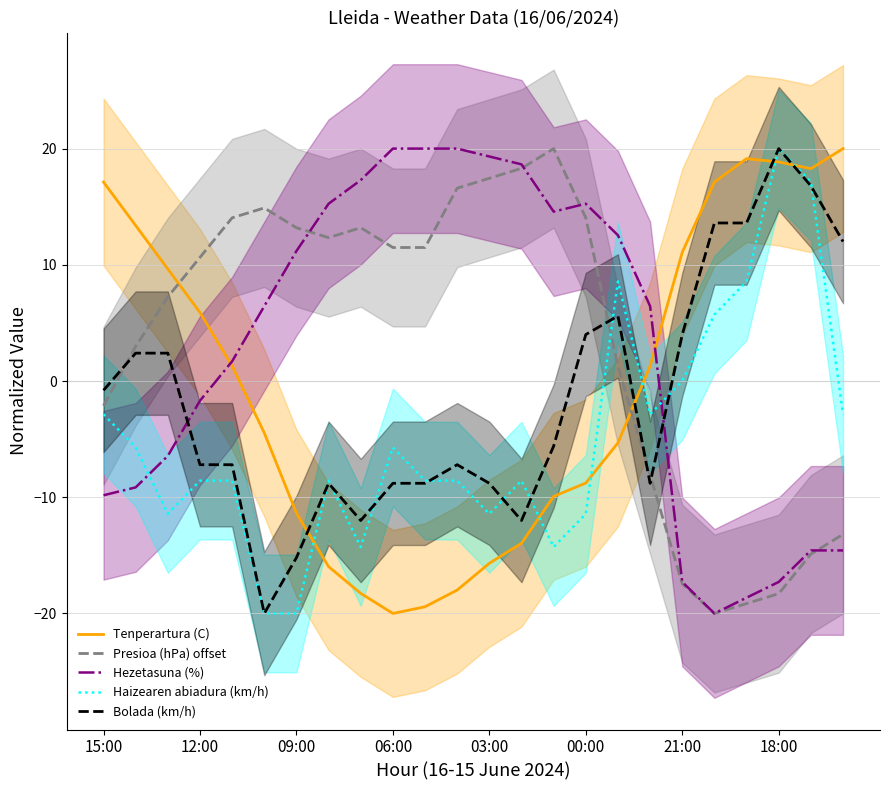

True or false: Tenperartura (C) has a value of -9.0 at 03:00.

False